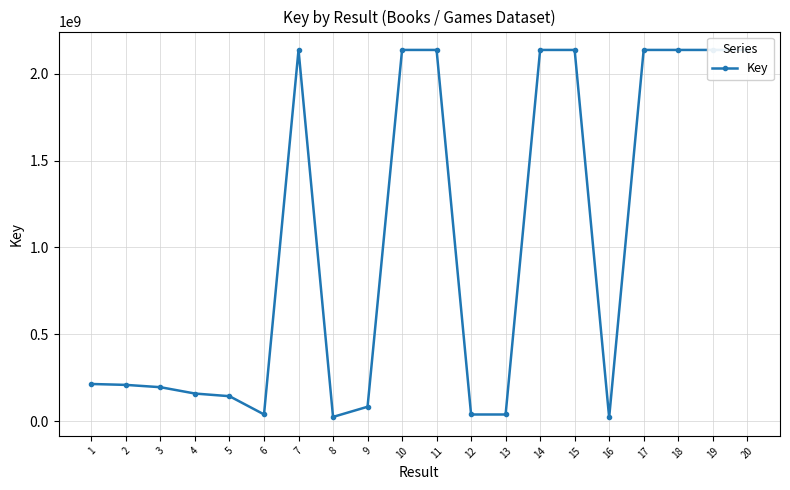

True or false: the data has more than 1 interior local peaks.

True